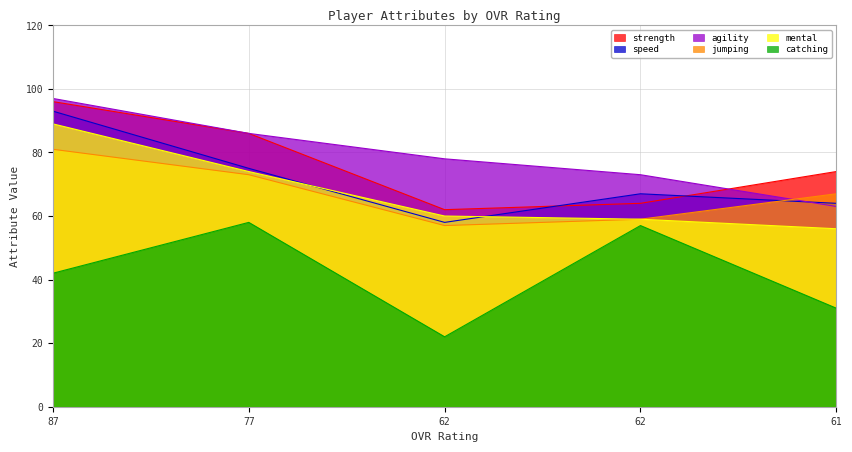

What is the total value across all series at 62?

337